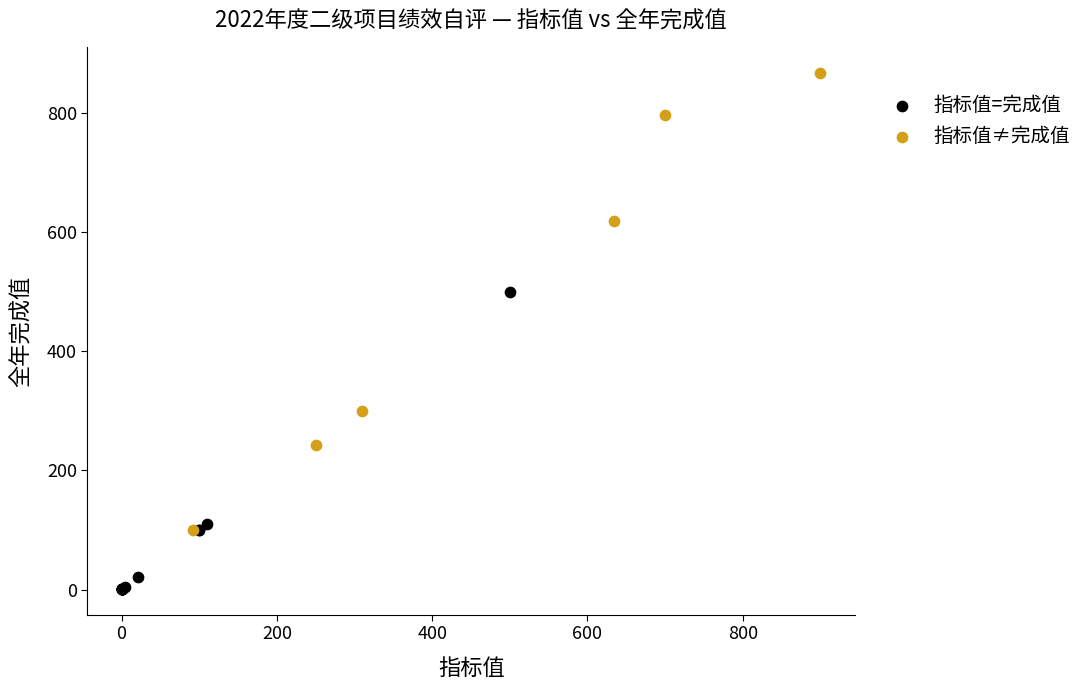

Which series has the widest spread of Y values?

指标值≠完成值